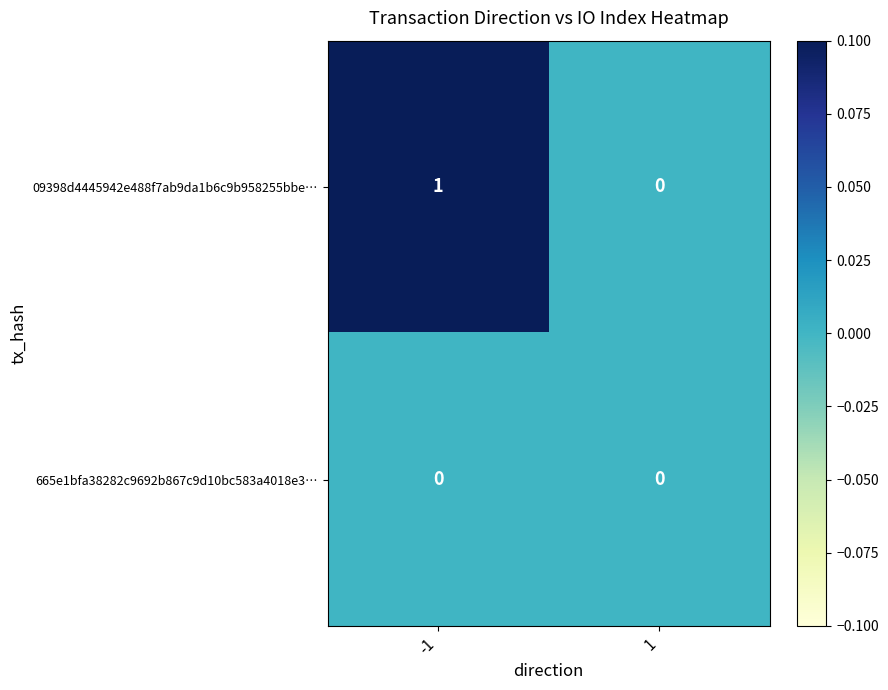

How many values in 09398d4445942e488f7ab9da1b6c9b958255bbe… are above zero?

1